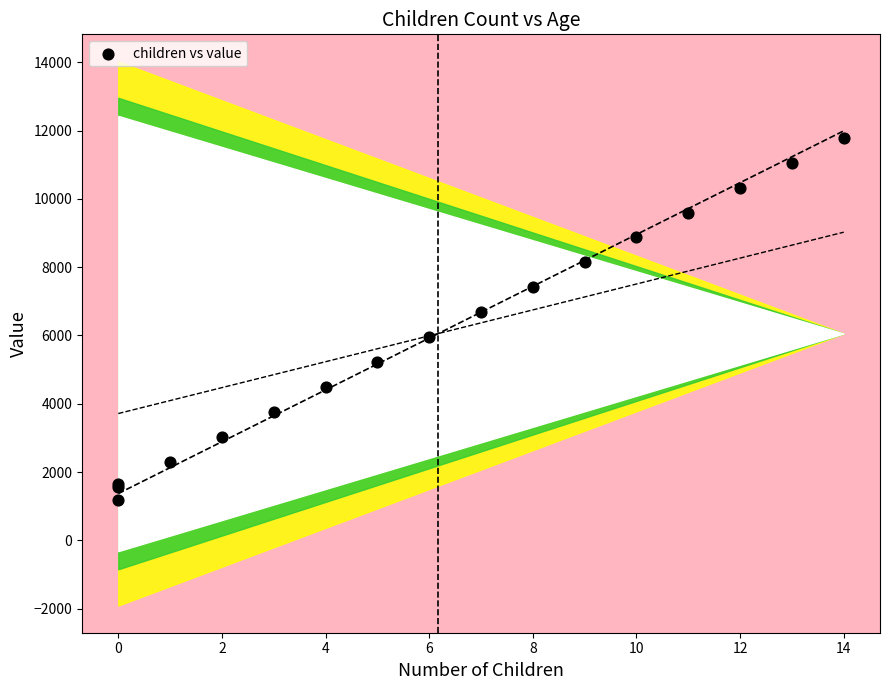

What Y value in the scatter plot is closest to 6481?

6675